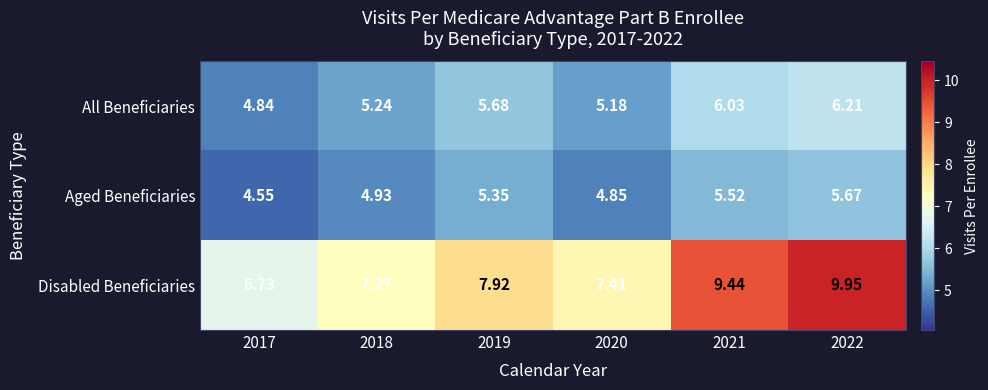

At which category is the sum across all series the highest?

2022